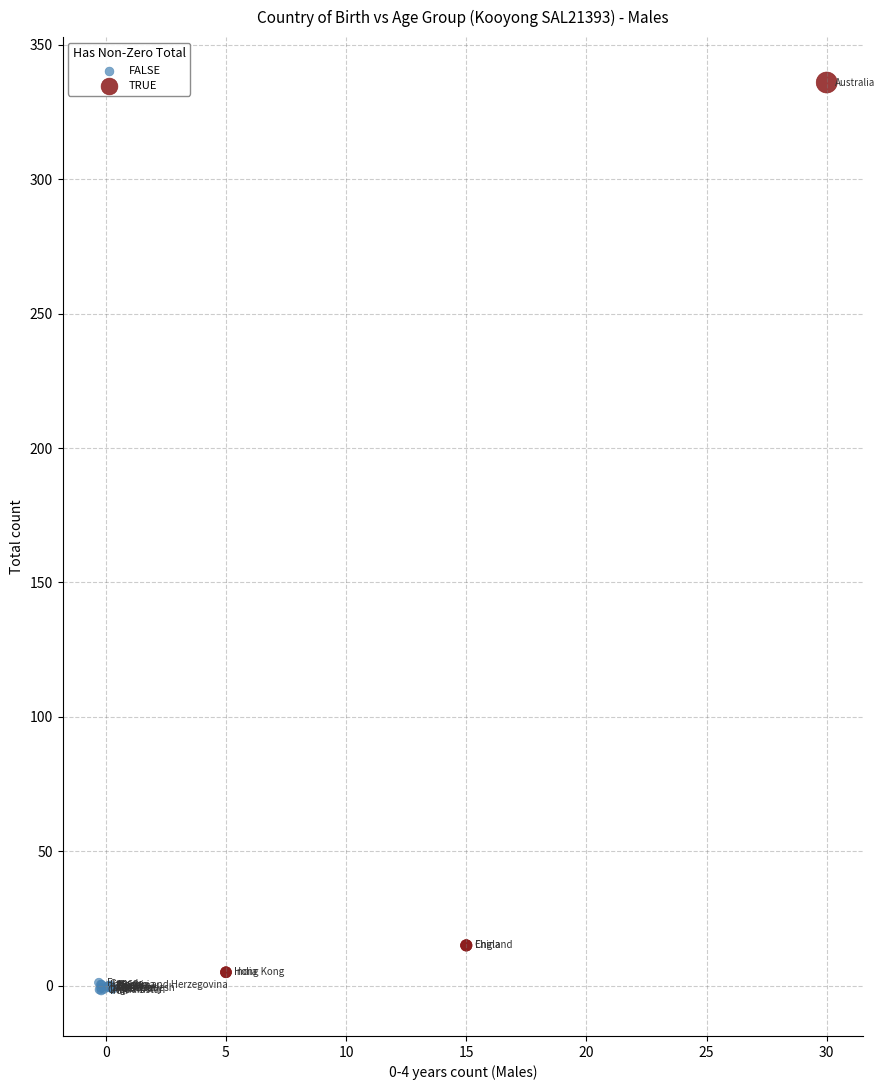

Which series has the largest Y range (max minus min)?

TRUE